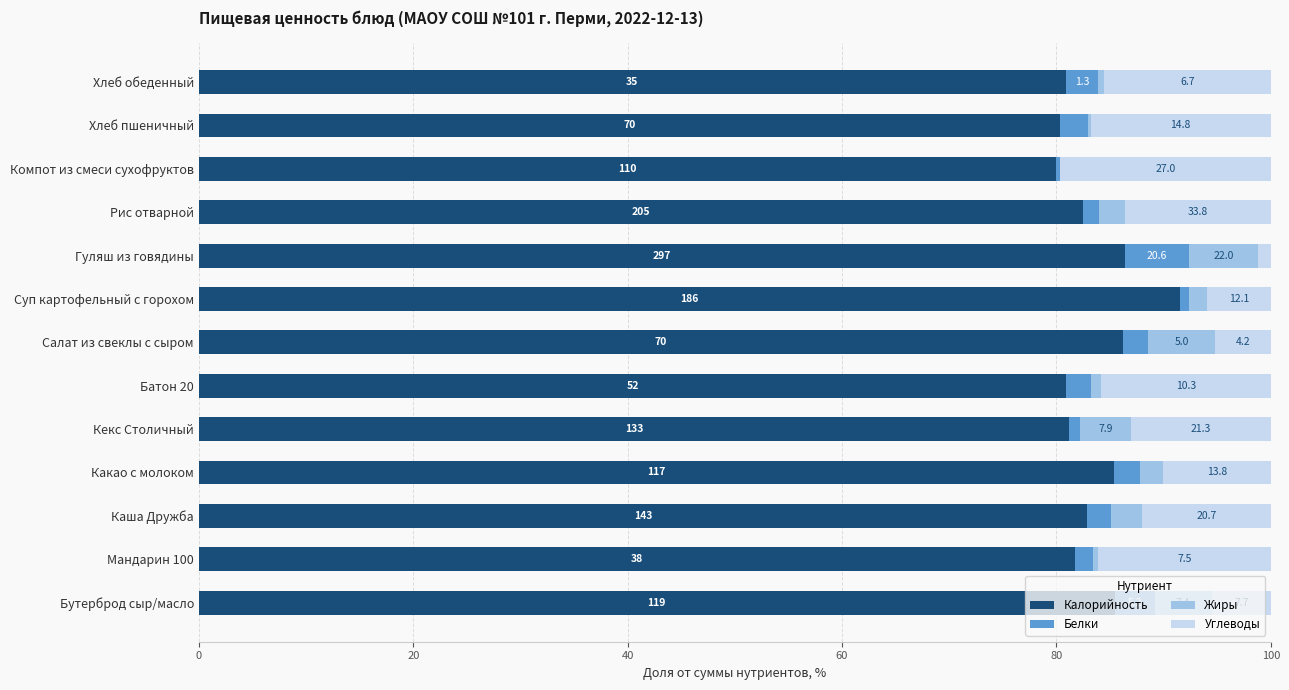

What are all the series names shown in the legend?

Калорийность, Белки, Жиры, Углеводы